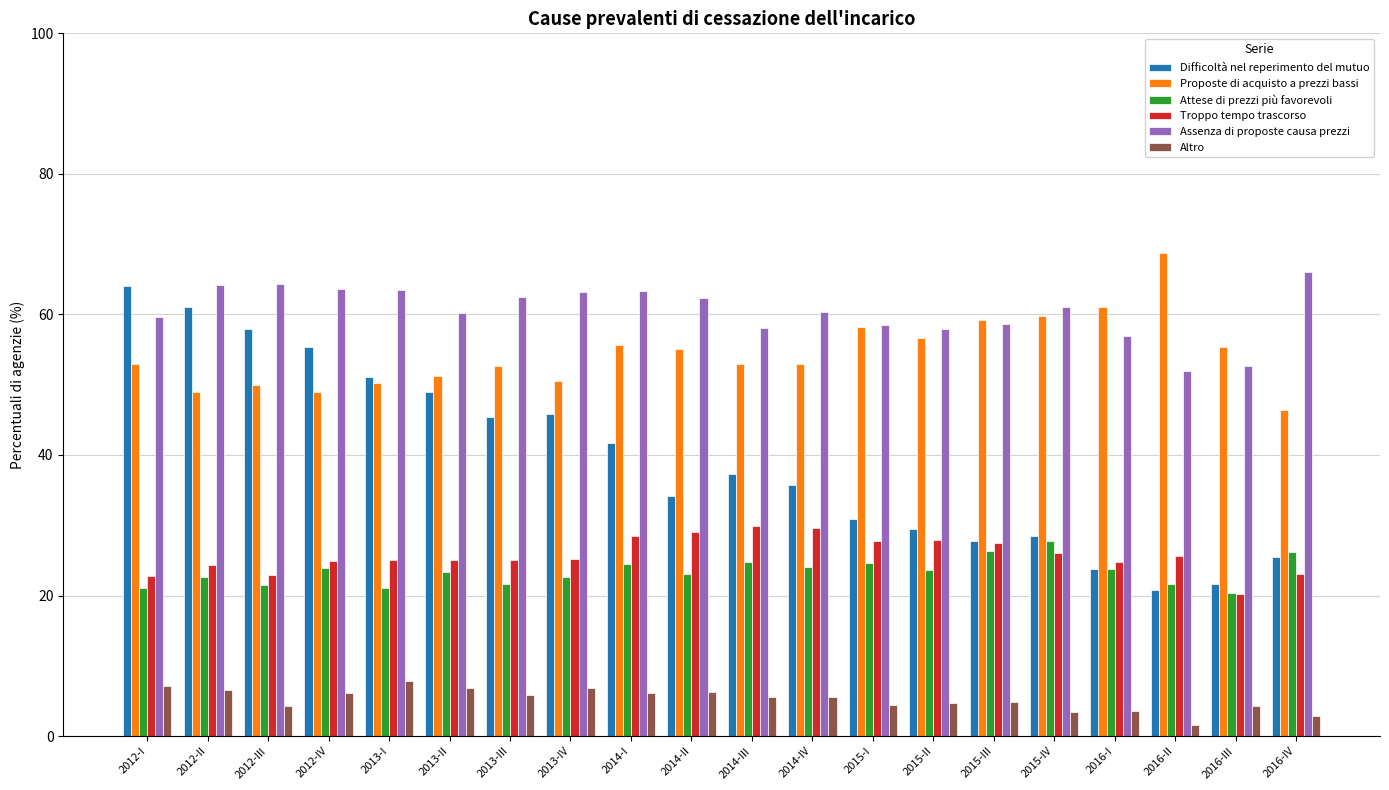

Between 2013-II and 2016-I, which series saw the biggest shift?

Difficoltà nel reperimento del mutuo